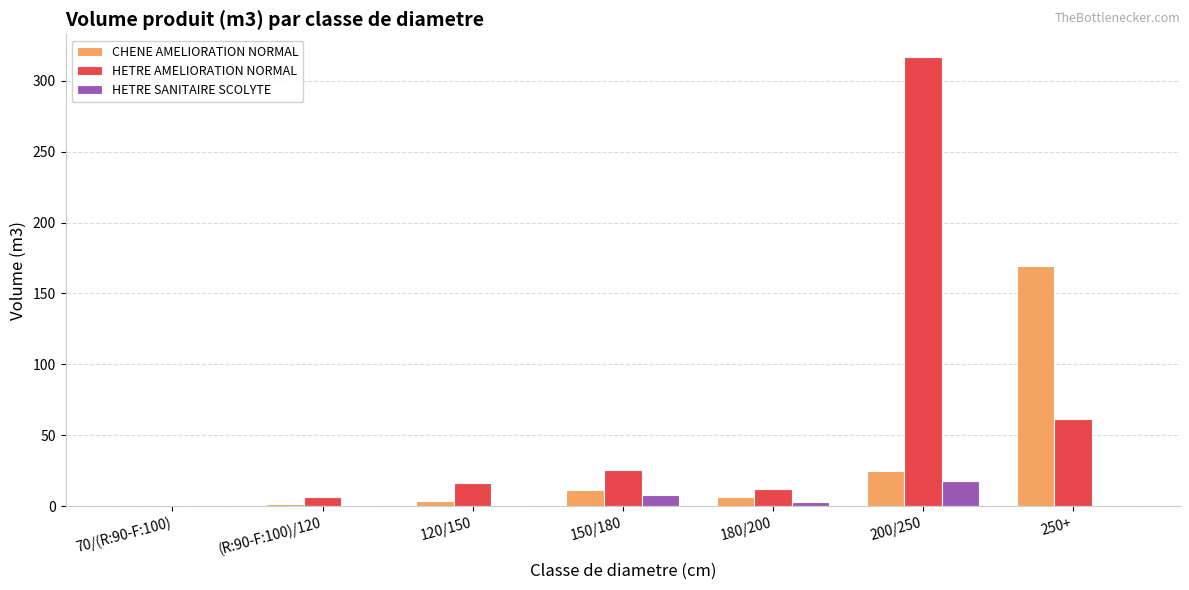

True or false: HETRE SANITAIRE SCOLYTE has a value of 0.5 at (R:90-F:100)/120.

True